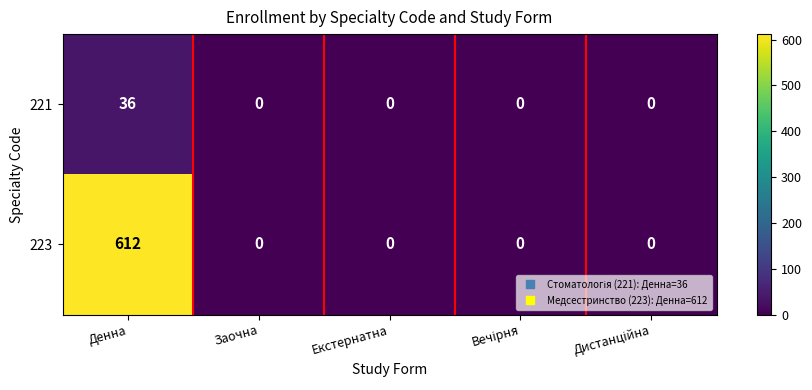

Count the number of data series in this chart.

2